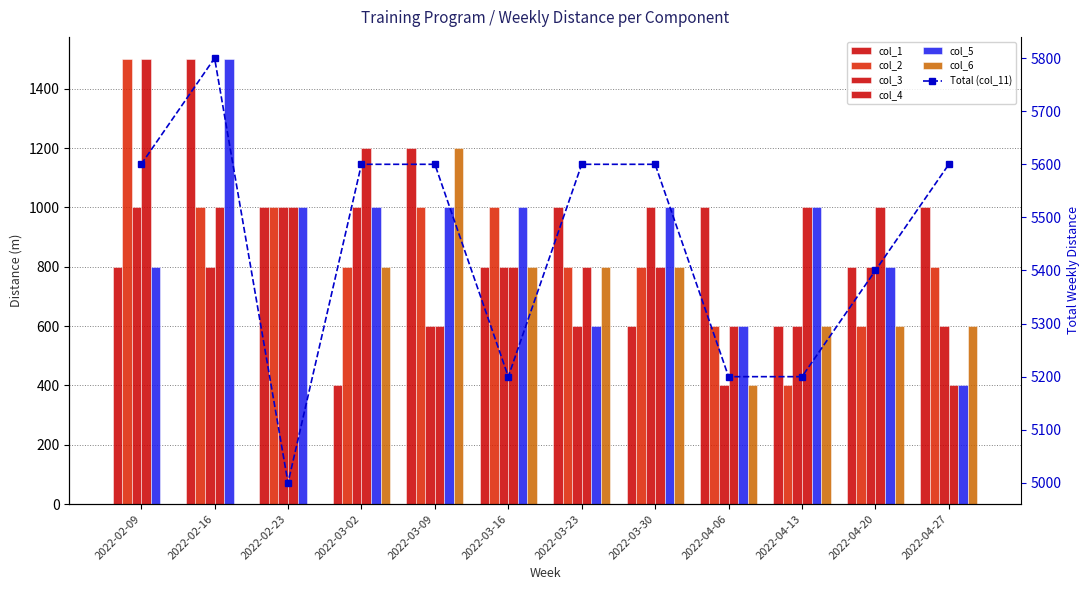

Which has a higher value, 2022-02-16 or 2022-02-23?

2022-02-16